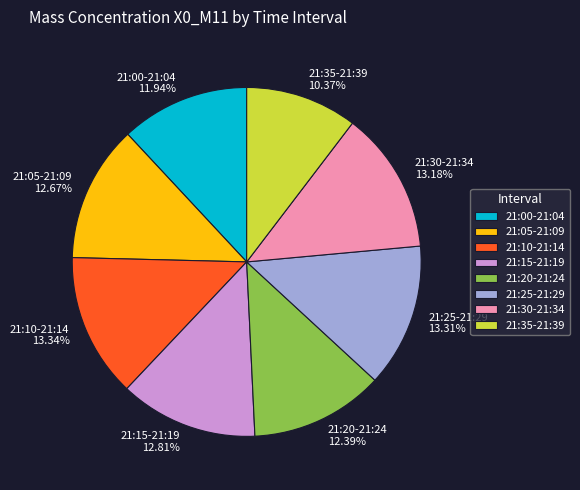

Is there a majority slice in this chart?

No